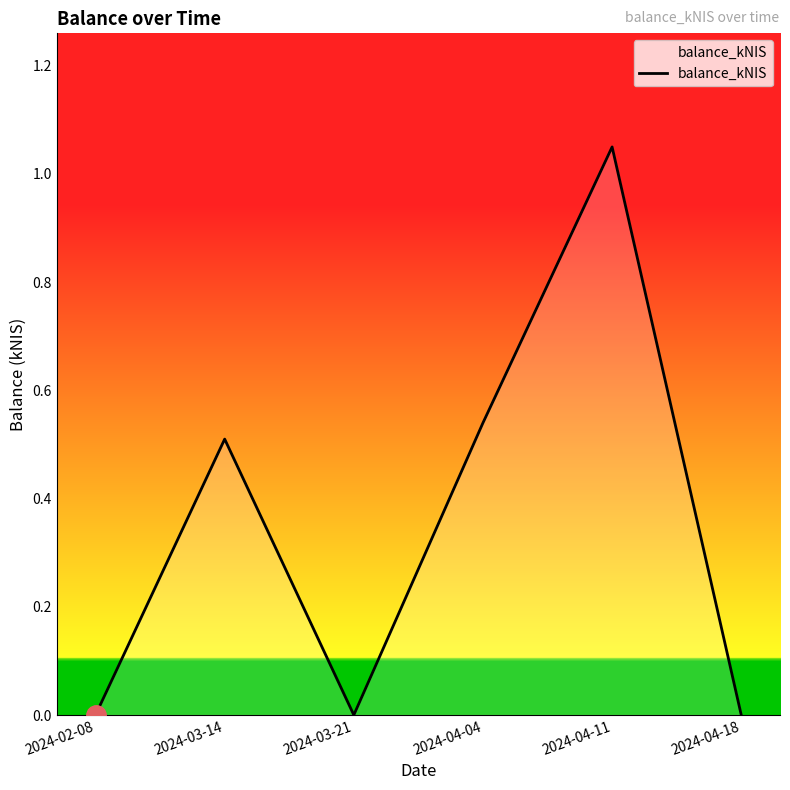

True or false: there are more than 2 points higher than both neighbors.

False